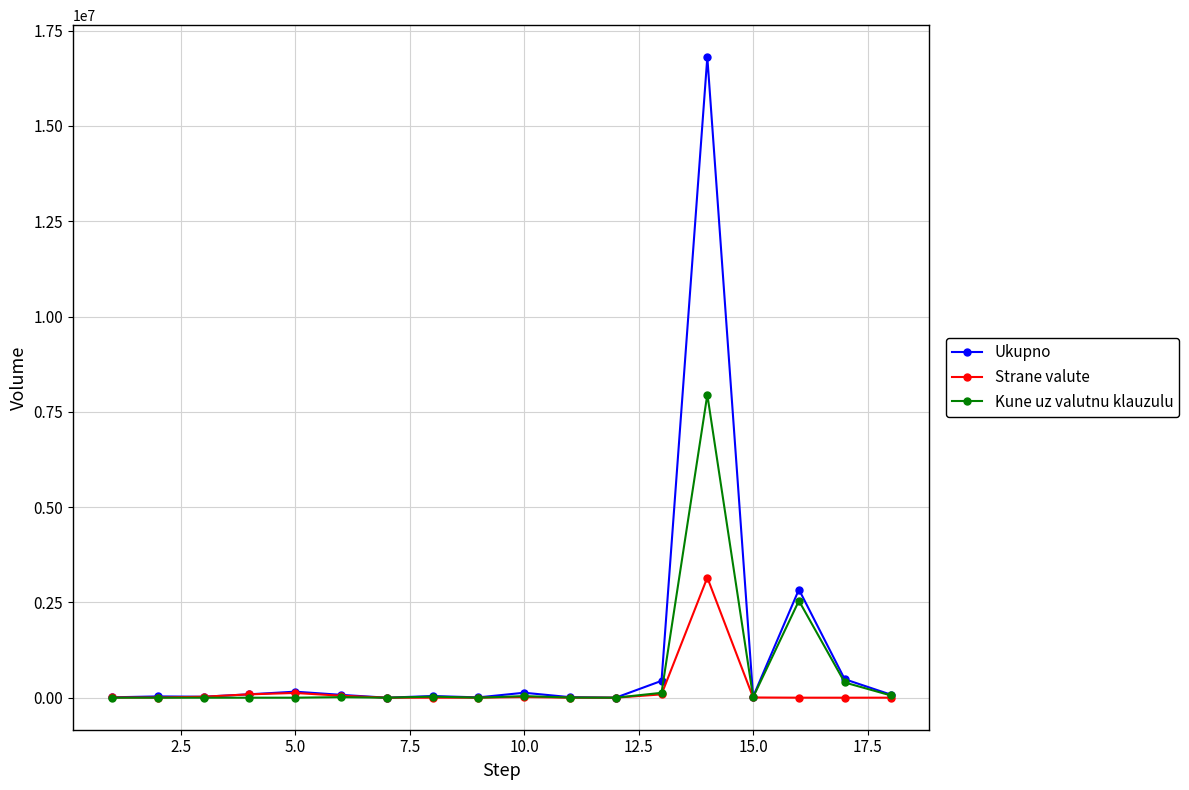

Count the number of categories in the chart.

18